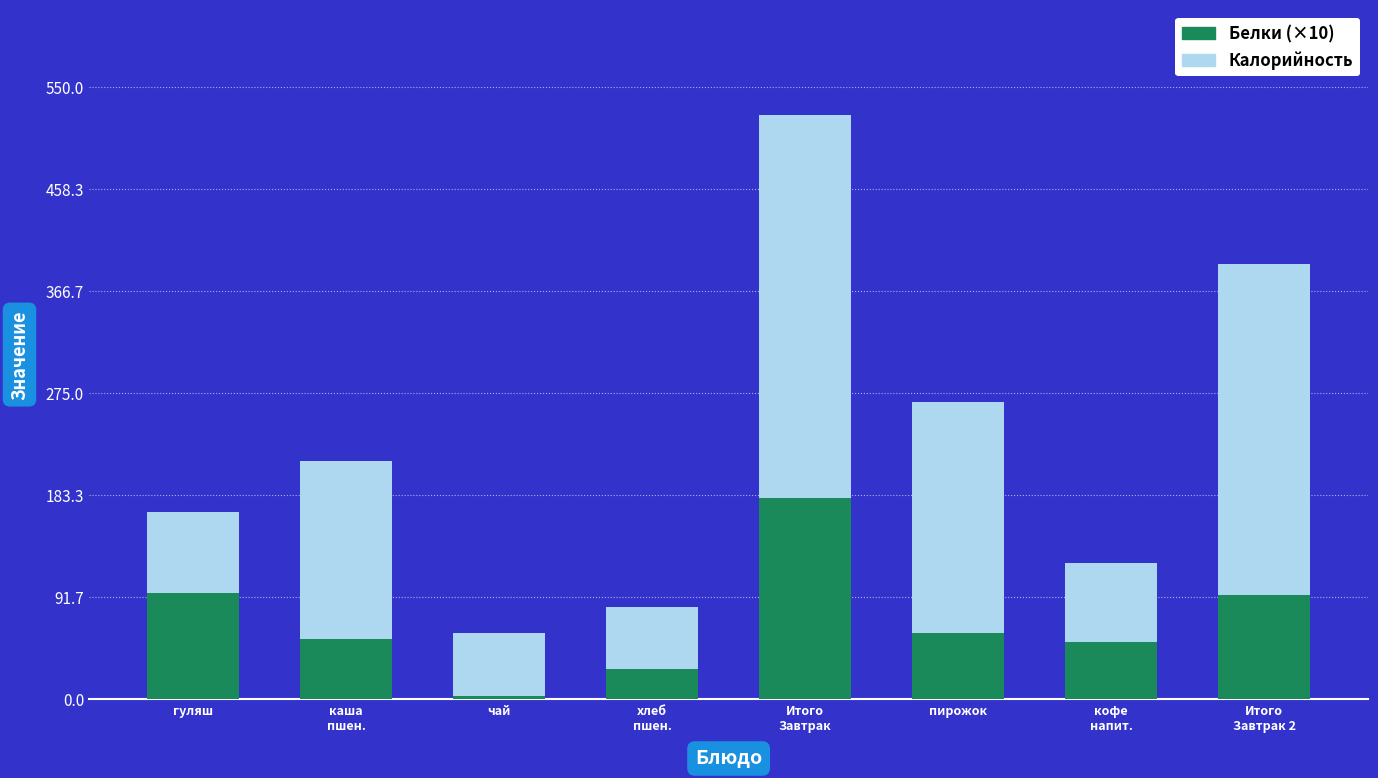

List the labels in order of Белки (×10) value, largest first.

Итого
Завтрак, гуляш, Итого
Завтрак 2, пирожок, каша
пшен., кофе
напит., хлеб
пшен., чай